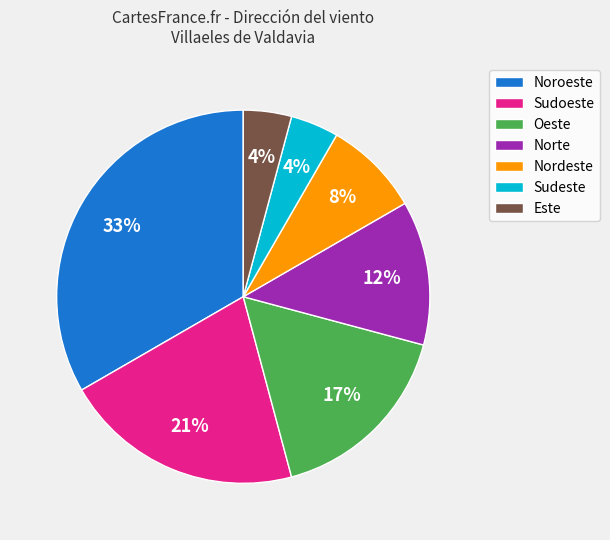

To the nearest percent, what is the average slice percentage?

14%